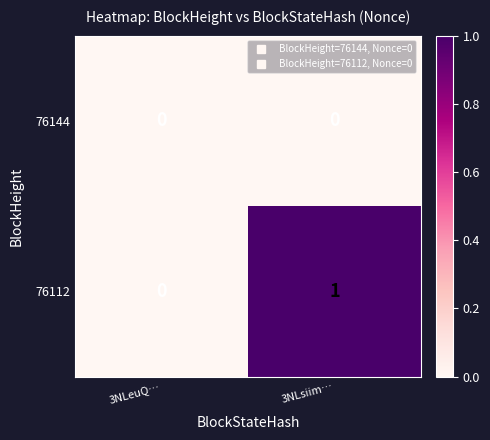

Where is 76112 nearest to the value 0?

3NLeuQ…